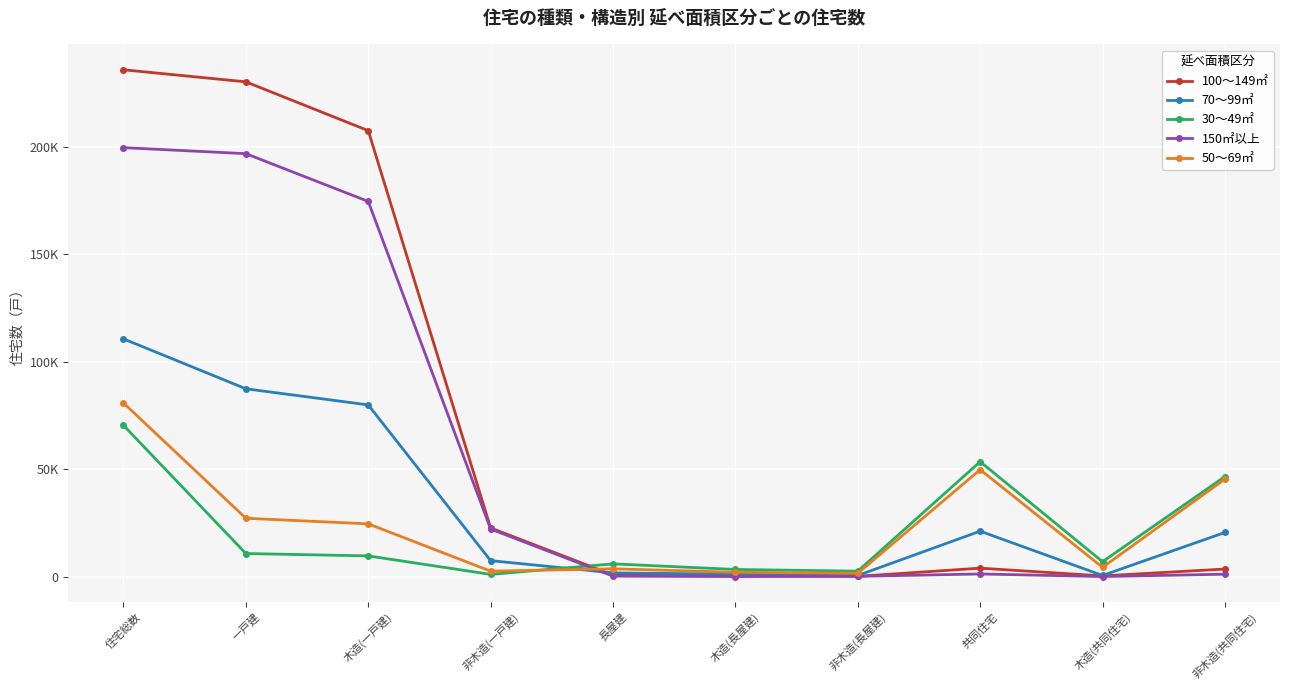

Is the value of 50～69㎡ at 非木造(長屋建) greater than the value of 100～149㎡ at 長屋建?

Yes